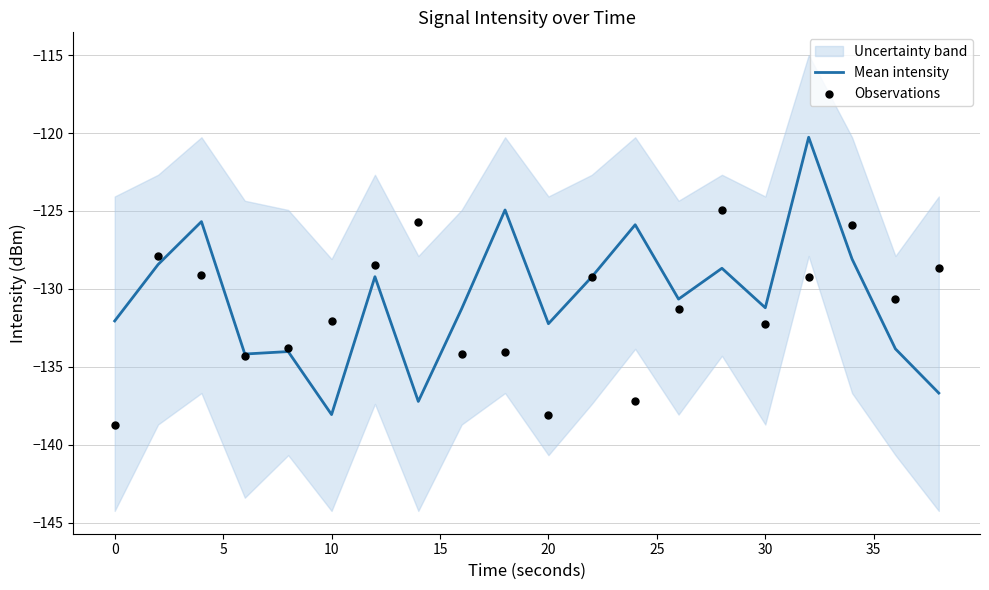

Which series has the largest total across all categories?

Mean intensity